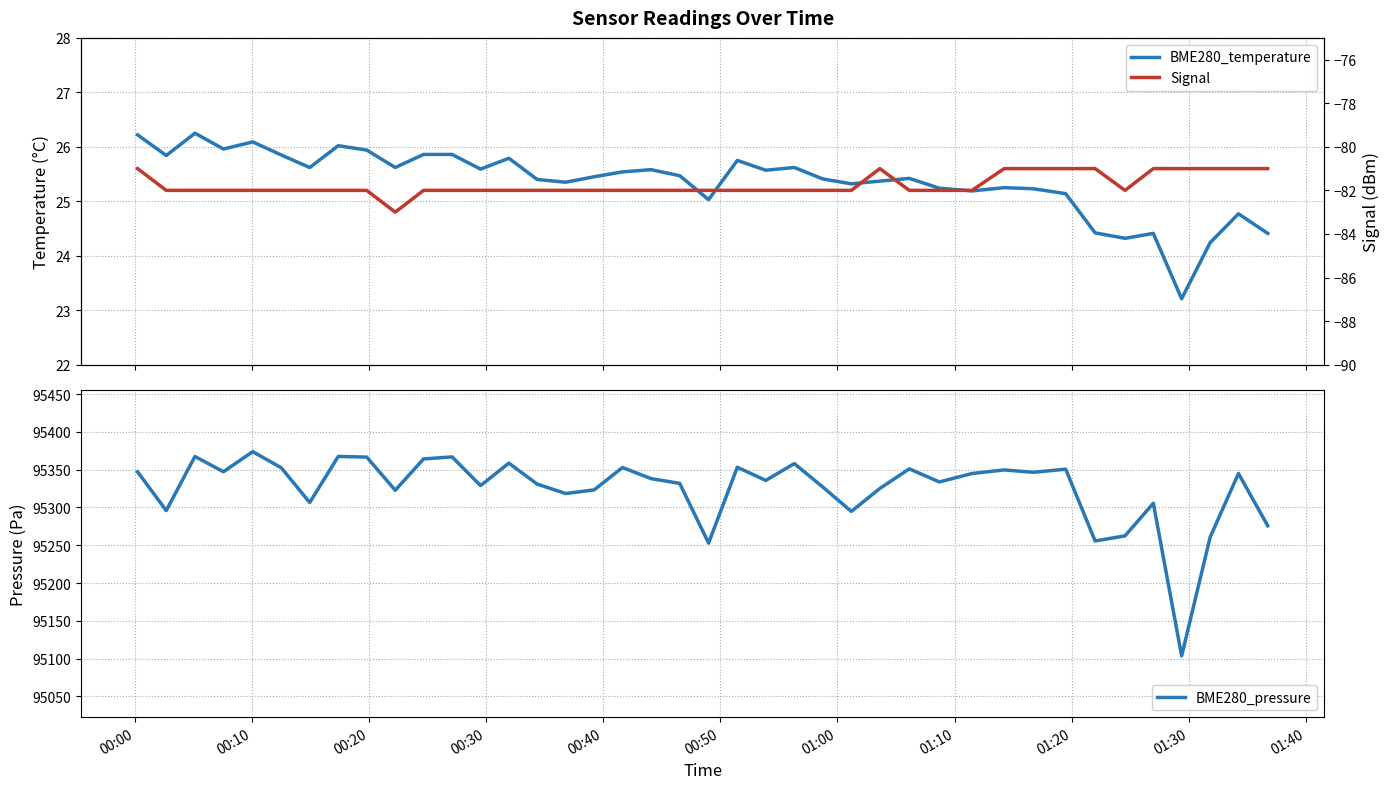

What is the minimum value for BME280_pressure?

95103.5